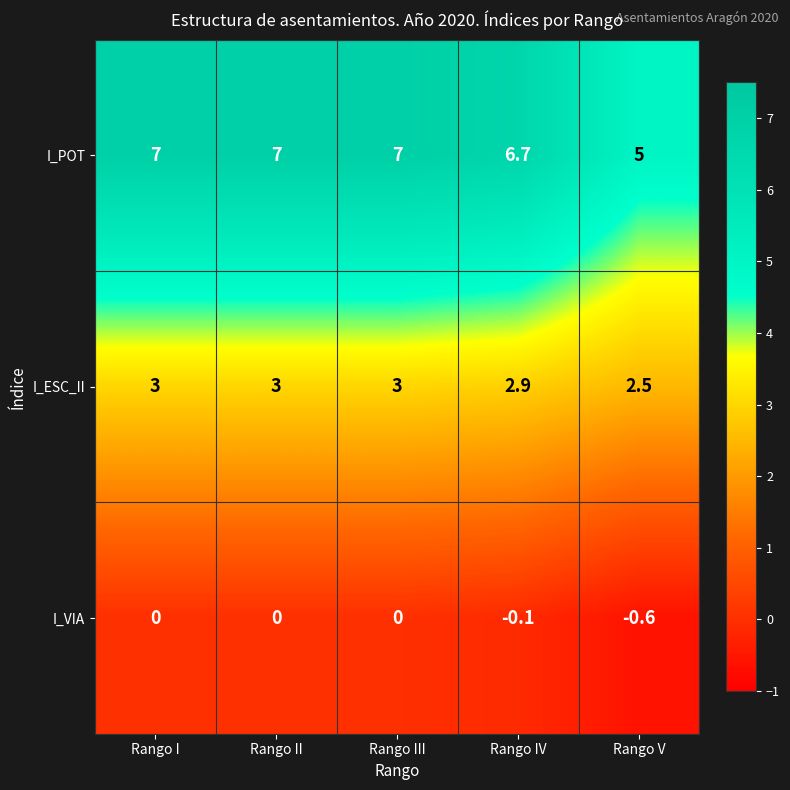

Reading left to right, list all the values displayed in this chart.

I_POT: Rango I=7.0	Rango II=7.0	Rango III=7.0	Rango IV=6.7	Rango V=5.0
I_ESC_II: Rango I=3.0	Rango II=3.0	Rango III=3.0	Rango IV=2.9	Rango V=2.5
I_VIA: Rango I=0.0	Rango II=0.0	Rango III=0.0	Rango IV=-0.1	Rango V=-0.6